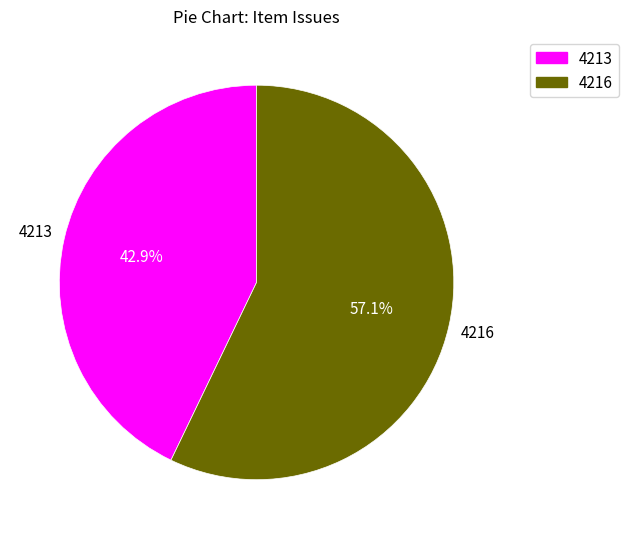

Combined, what portion of the pie is 4213 and 4216?

100.0%